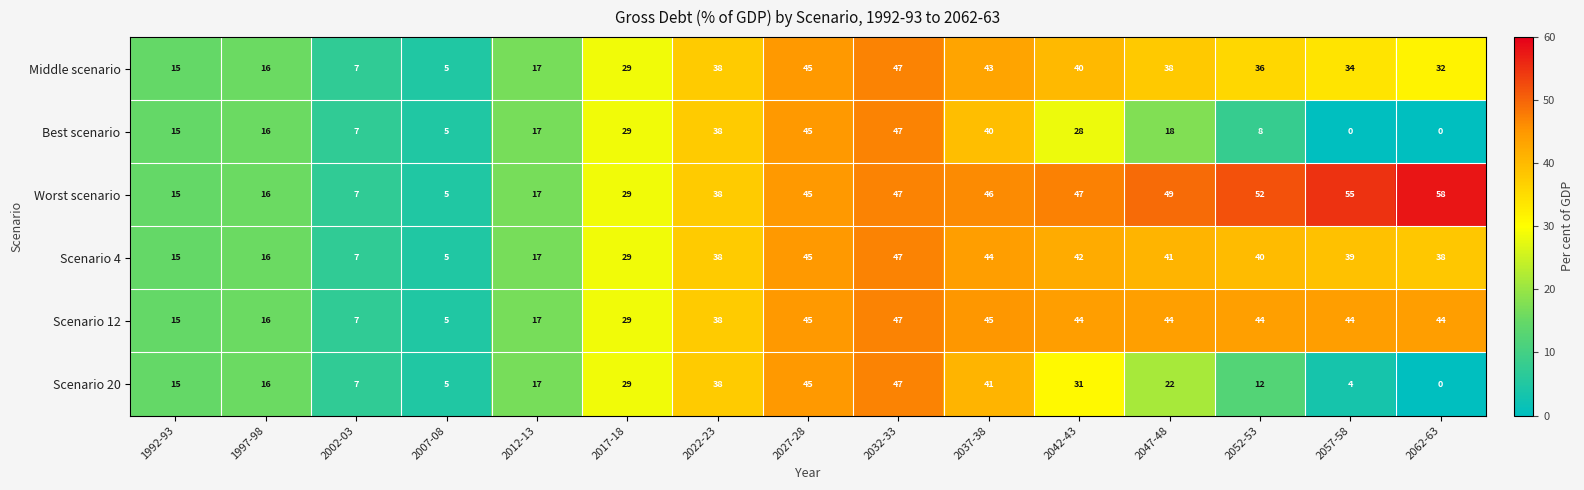

Is it true that Worst scenario equals 23 at 2022-23?

False